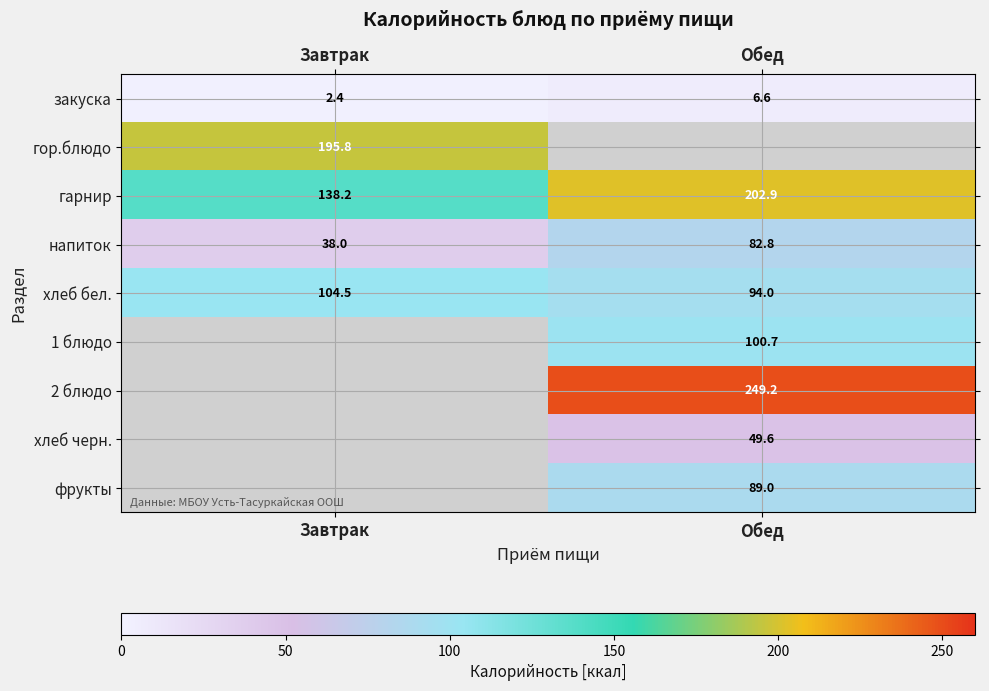

What is the minimum value for напиток?

38.0